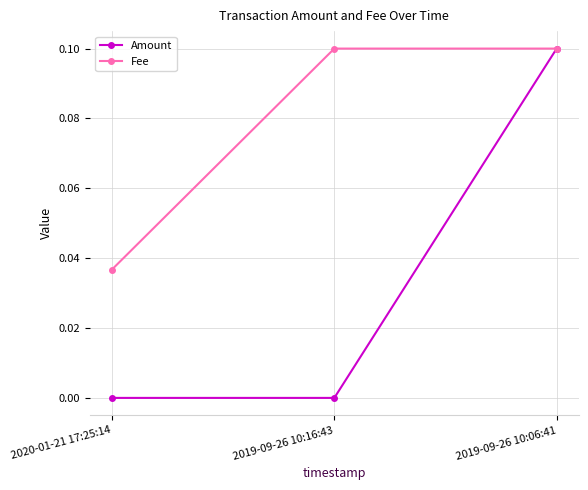

What position from the right is 2020-01-21 17:25:14?

3